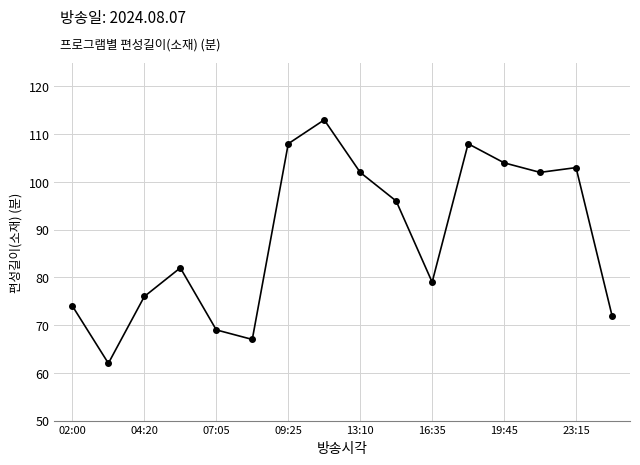

True or false: the data has more than 2 interior local peaks.

True